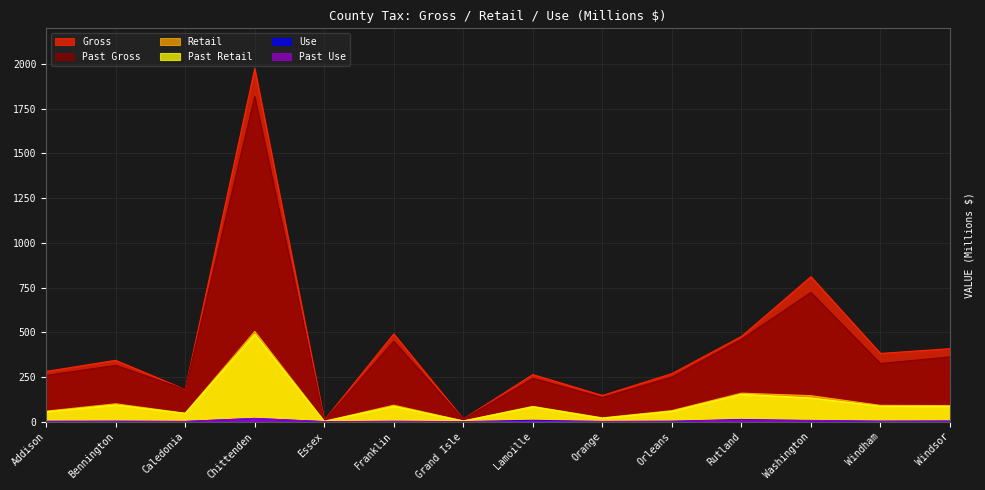

At how many categories does at least one series exceed 1108?

1